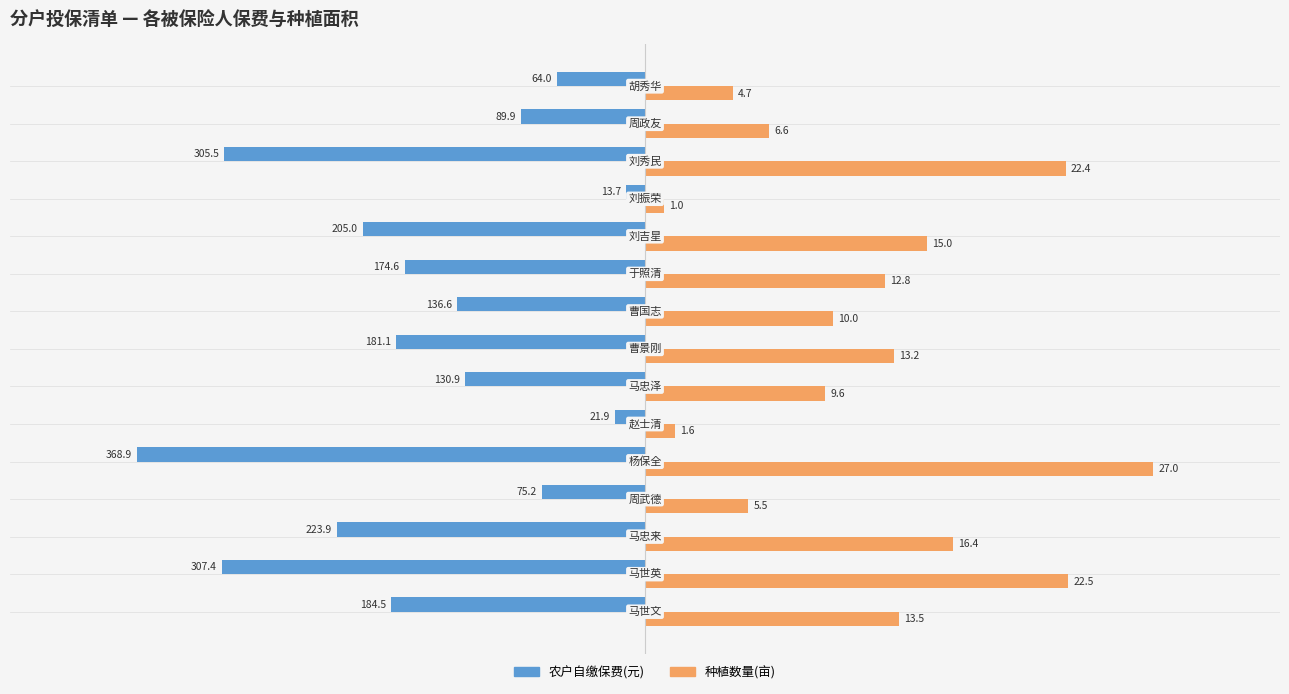

What are all the series names shown in the legend?

农户自缴保费(元), 种植数量(亩)